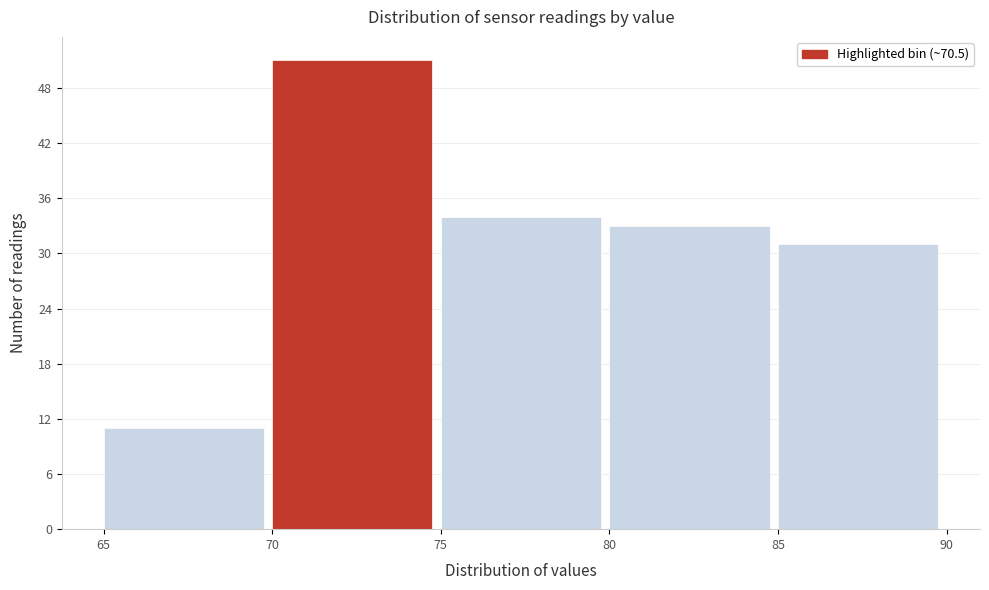

Reading left to right, list every bar in this chart as the range it spans on the x-axis followed by its height. The values are not printed on the chart, so give them approximately, as read against the axis.

65 to 70: 11
70 to 75: 51
75 to 80: 34
80 to 85: 33
85 to 90: 31